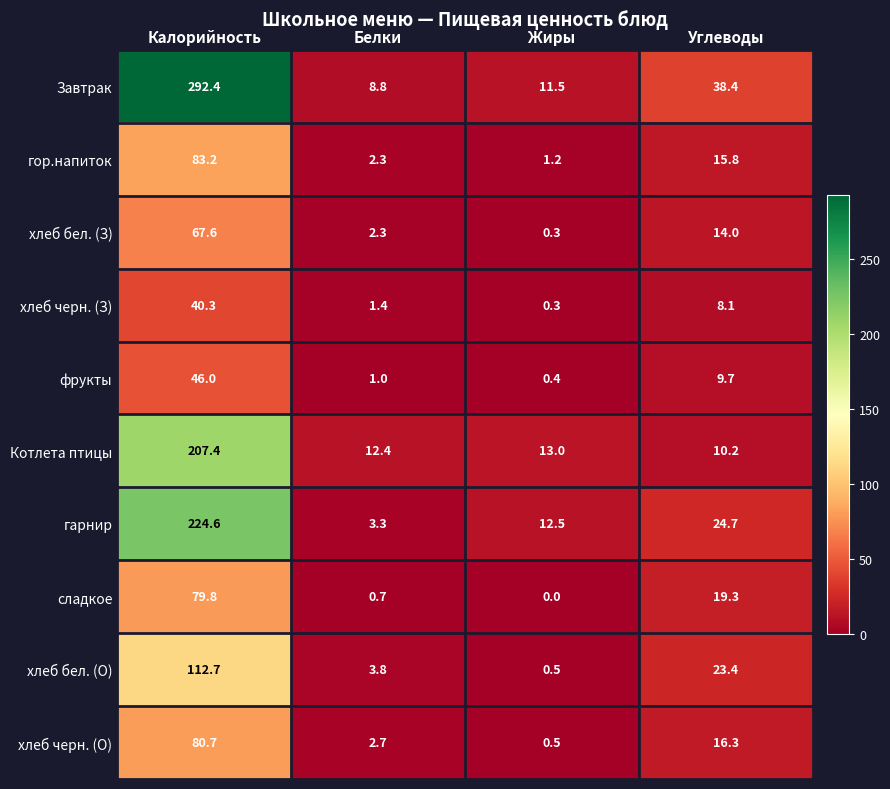

What is the minimum value for гарнир?

3.3